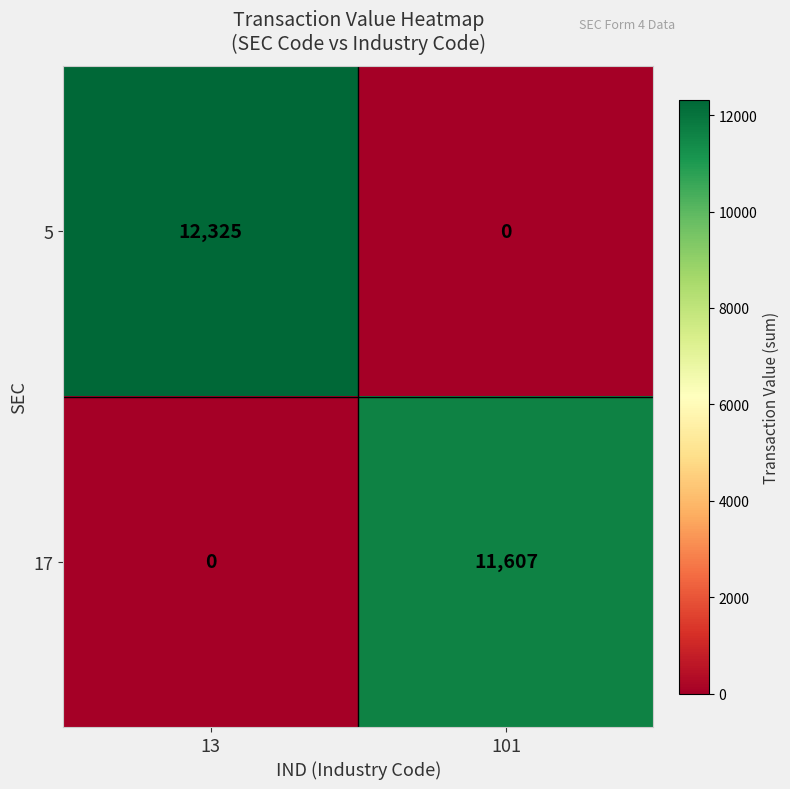

What is the difference between the 5 values at 13 and 101?

12325